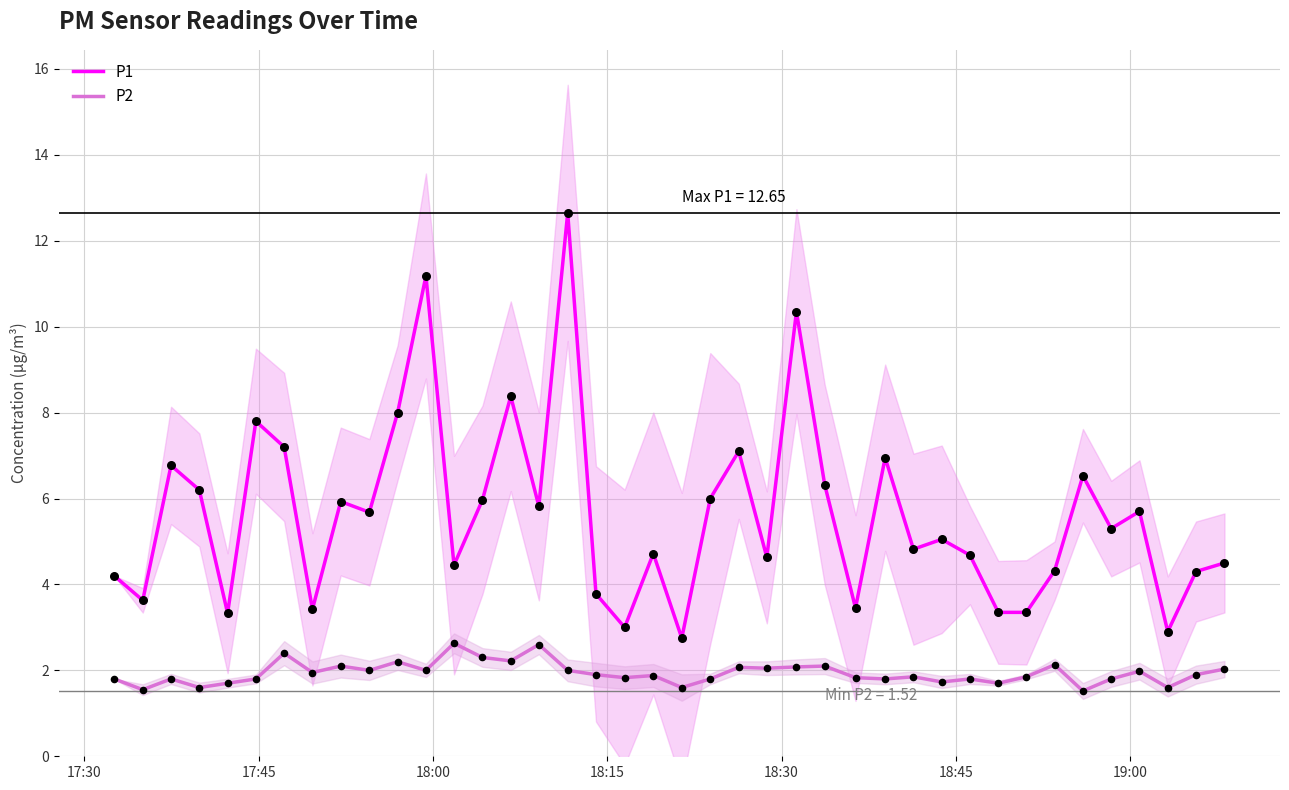

Which series reaches the minimum Y coordinate?

P2